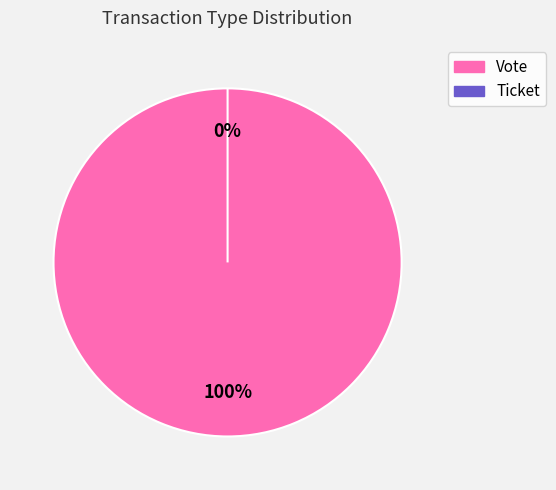

Does any single category account for the majority?

Yes